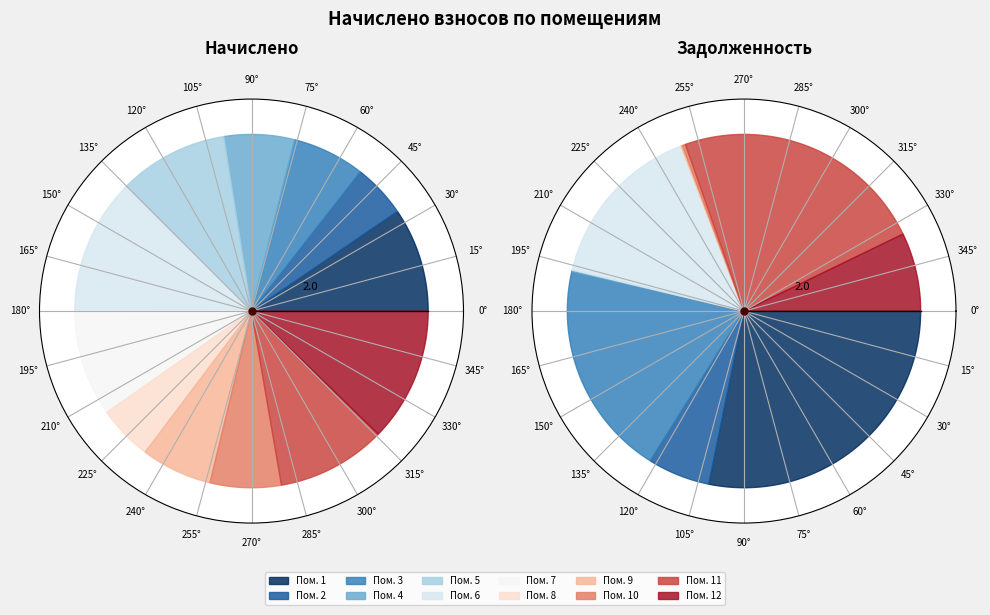

Do 5 and 8 together represent more than half of the pie?

No